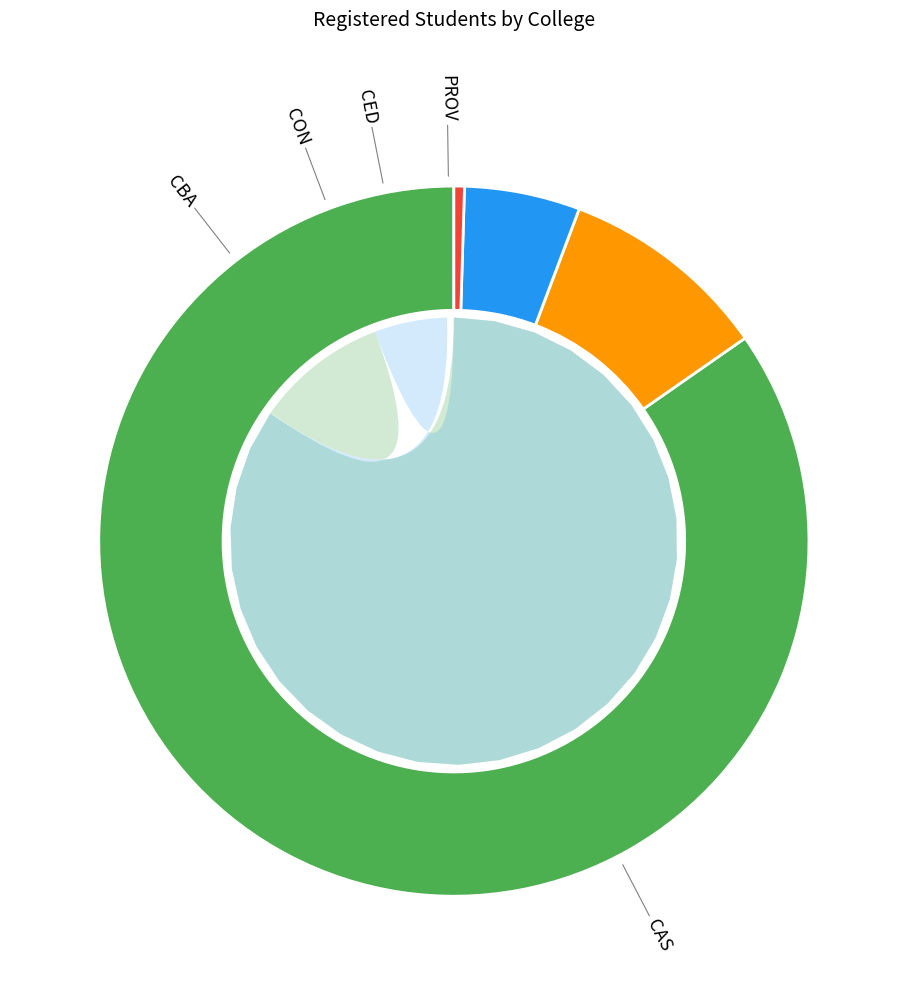

Count the number of slices in the pie.

5